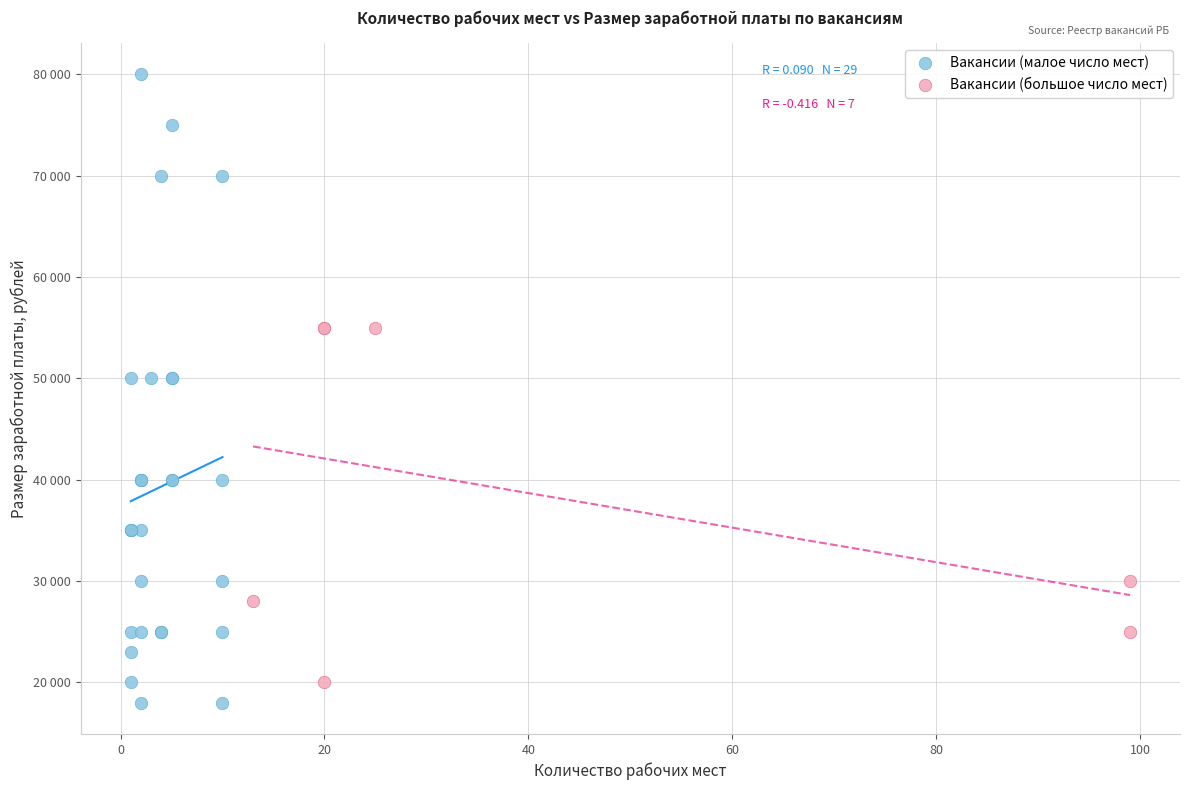

What are all the series names shown in the legend?

Вакансии (малое число мест), Вакансии (большое число мест)